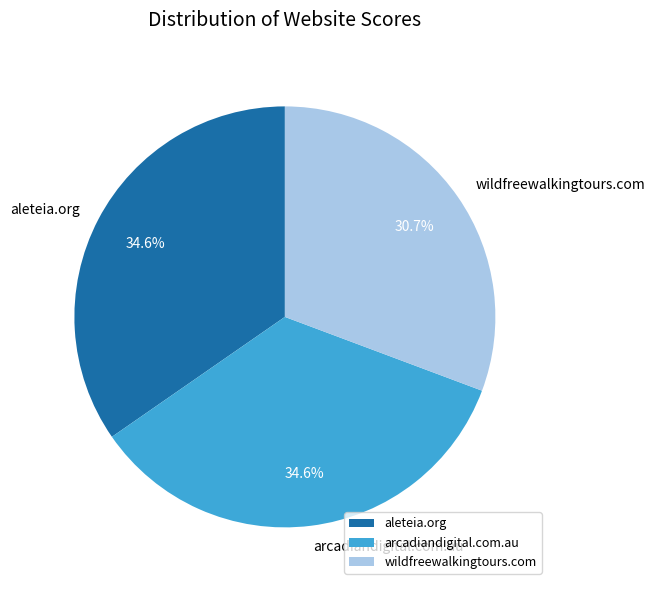

To the nearest percent, what is the average slice percentage?

33%